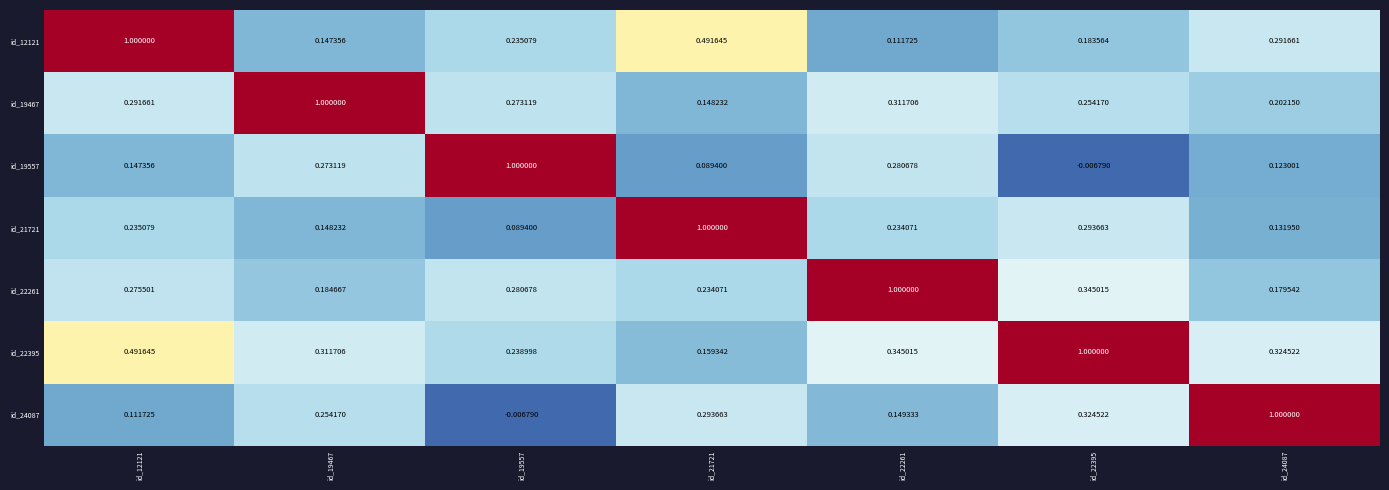

What is the total value across all series at id_21721?

2.4